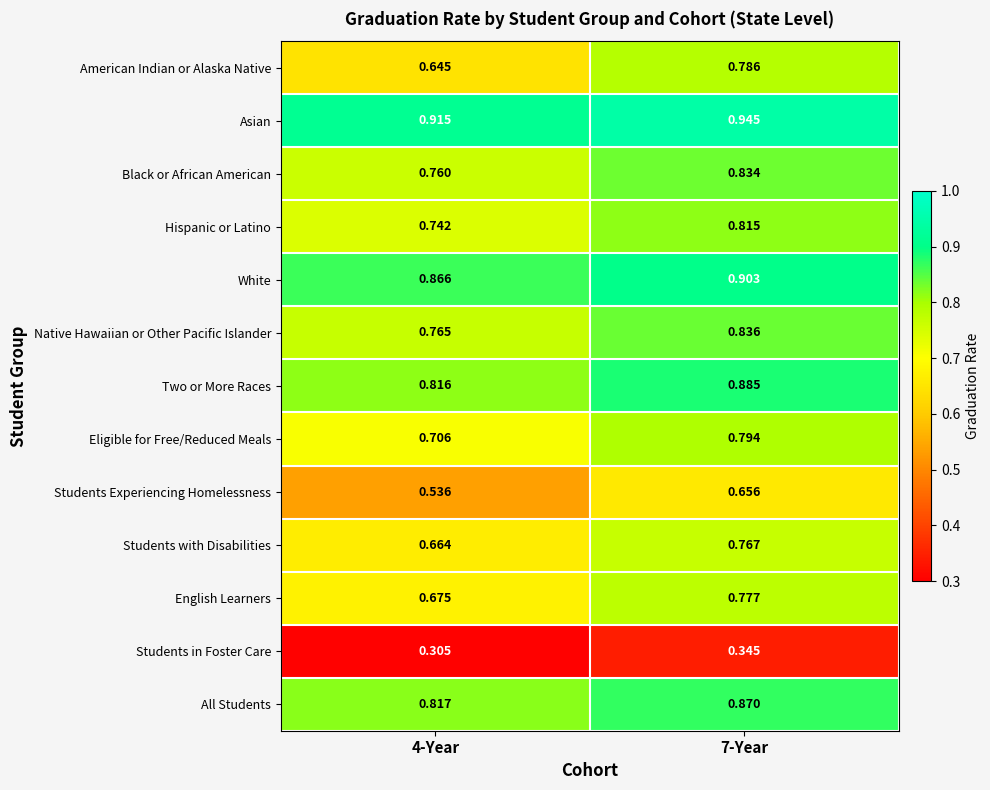

Which series has the largest total across all categories?

Asian